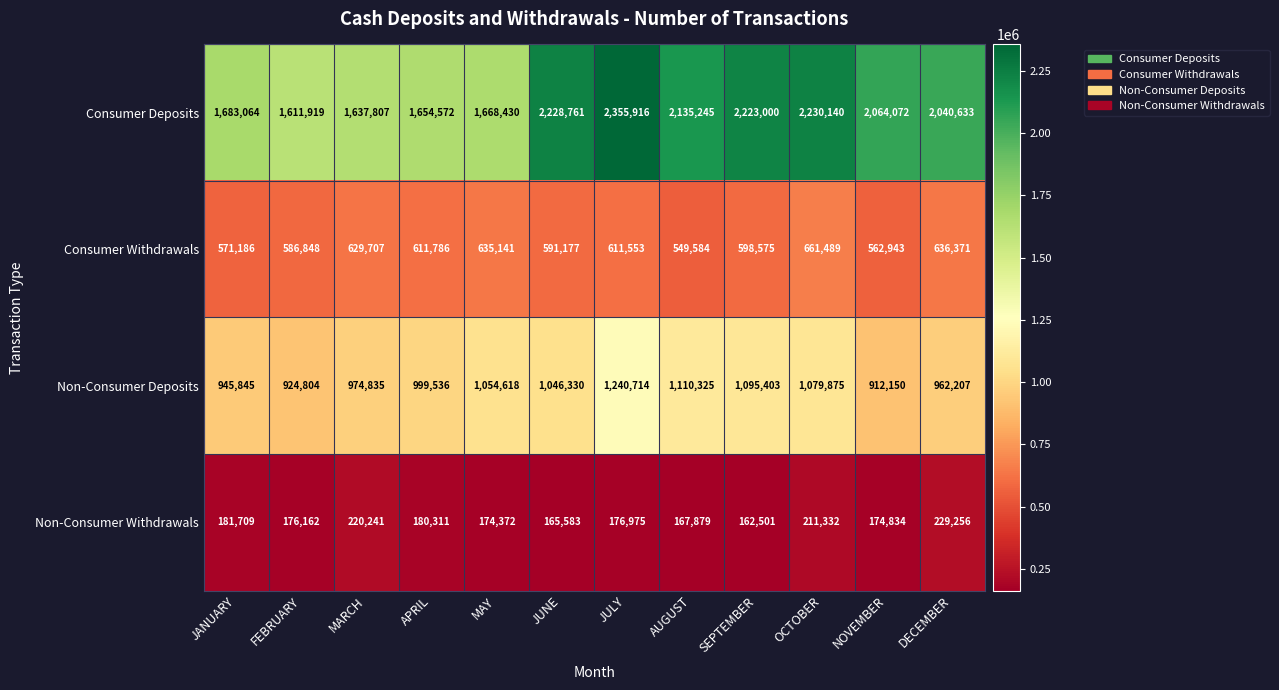

At how many categories does at least one series exceed 2132211?

5